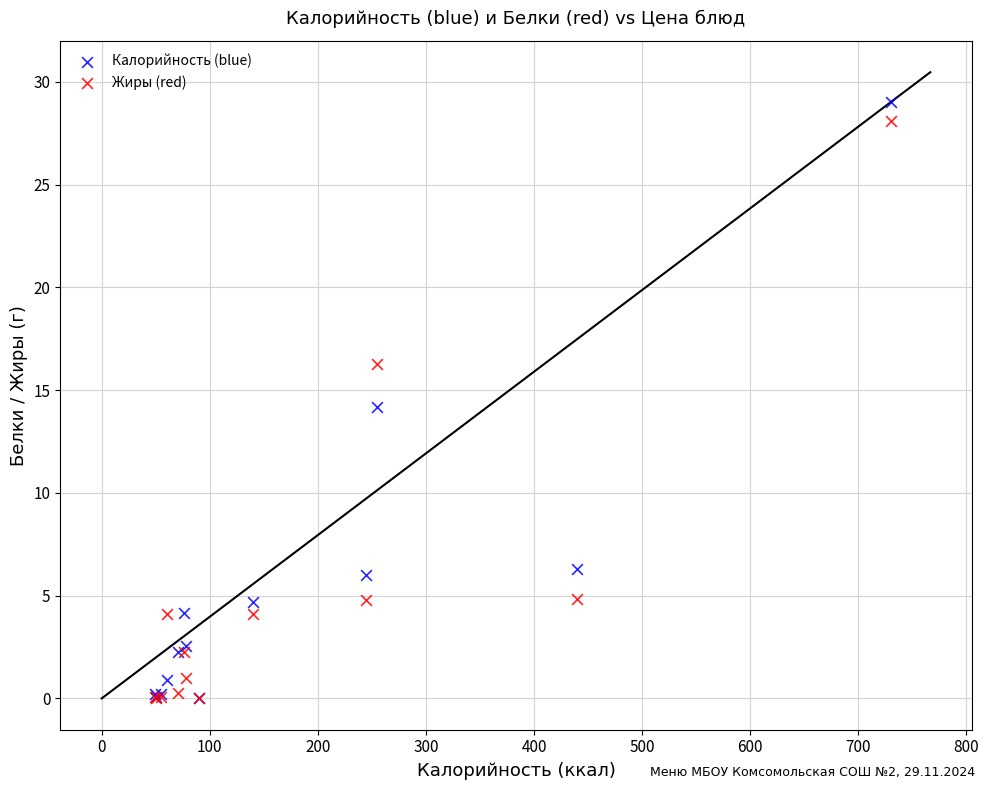

What are all the series names shown in the legend?

Калорийность (blue), Жиры (red)